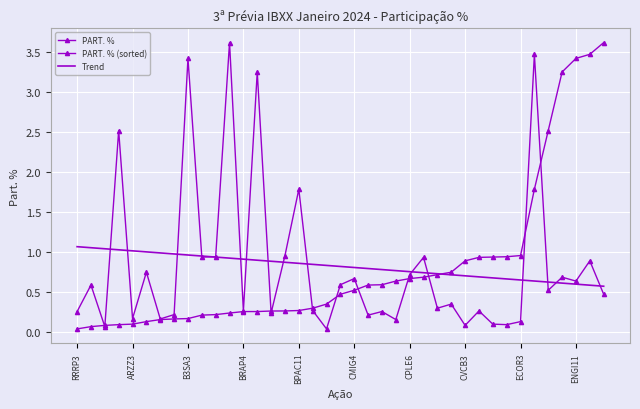

Reading right to left, what are all the values shown in this chart?

PART. %: 0.5	0.9	0.6	0.7	0.5	3.5	0.1	0.1	0.1	0.3	0.1	0.4	0.3	0.9	0.7	0.2	0.3	0.2	0.7	0.6	0.0	0.3	1.8	1.0	0.2	3.3	0.3	3.6	0.9	0.9	3.4	0.2	0.2	0.8	0.2	2.5	0.1	0.6	0.3
PART. % (sorted): 3.6	3.5	3.4	3.3	2.5	1.8	1.0	0.9	0.9	0.9	0.9	0.8	0.7	0.7	0.7	0.6	0.6	0.6	0.5	0.5	0.4	0.3	0.3	0.3	0.3	0.3	0.3	0.2	0.2	0.2	0.2	0.2	0.2	0.1	0.1	0.1	0.1	0.1	0.0
Trend: 0.6	0.6	0.6	0.6	0.6	0.6	0.7	0.7	0.7	0.7	0.7	0.7	0.7	0.7	0.8	0.8	0.8	0.8	0.8	0.8	0.8	0.8	0.9	0.9	0.9	0.9	0.9	0.9	0.9	1.0	1.0	1.0	1.0	1.0	1.0	1.0	1.0	1.1	1.1